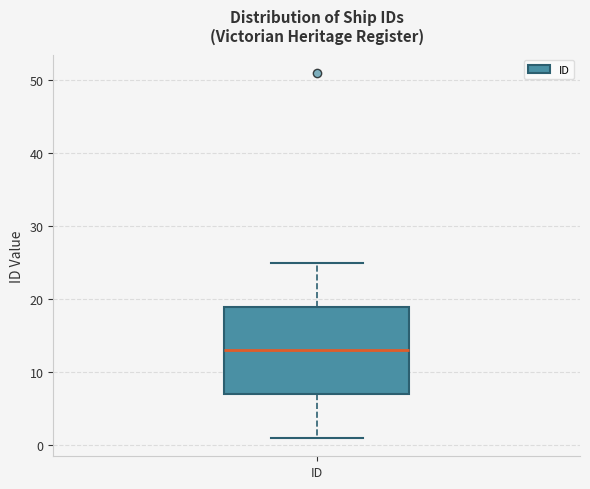

Transcribe this box plot: give where the median line is, the range the box spans, and where the two whiskers end, as read against the y-axis. The values are not printed on the chart, so give them approximately, as read against the axis.

median 13, box 7 to 19, whiskers 1 to 25